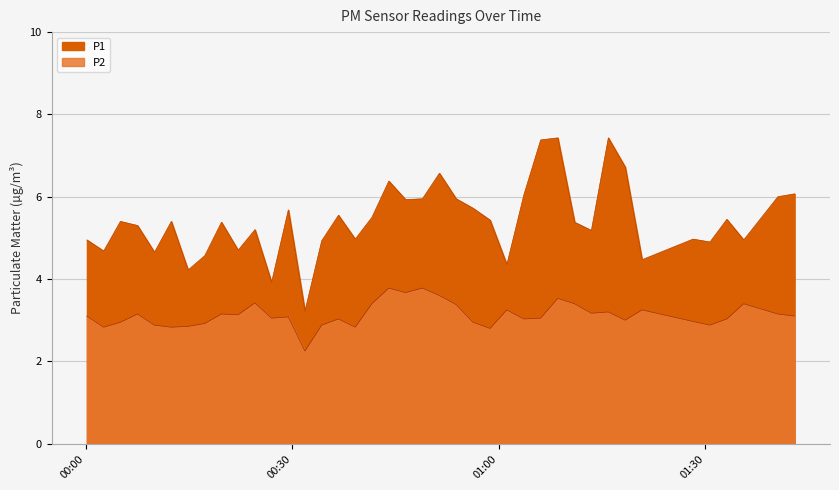

What is the sum of the P1 values at 2023-06-26T01:03:41 and 2023-06-26T00:24:36?

11.2